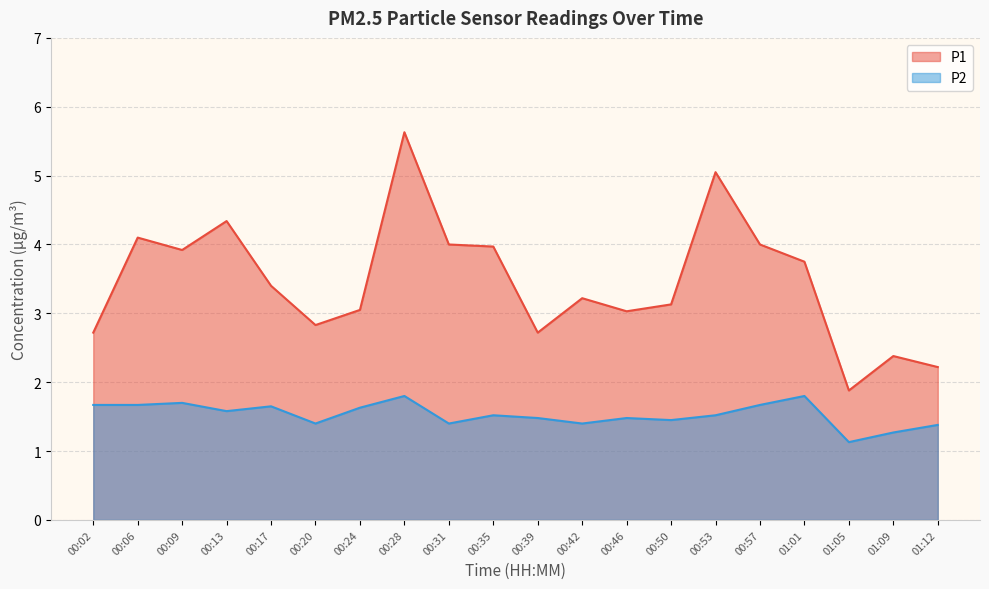

True or false: P2 has more than 1 interior local peaks.

True